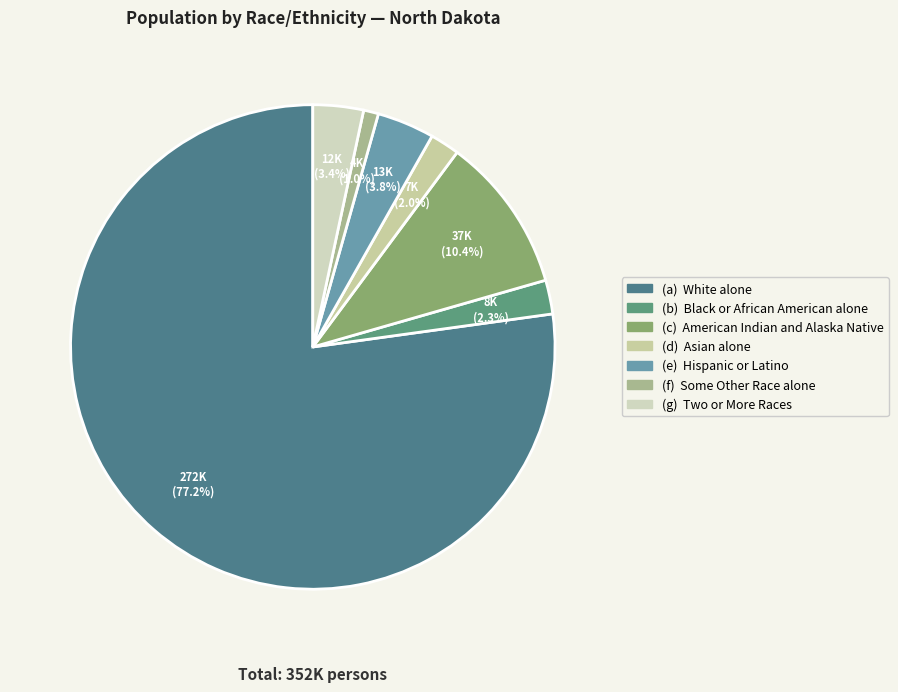

Is there any slice that represents more than half of the pie?

Yes